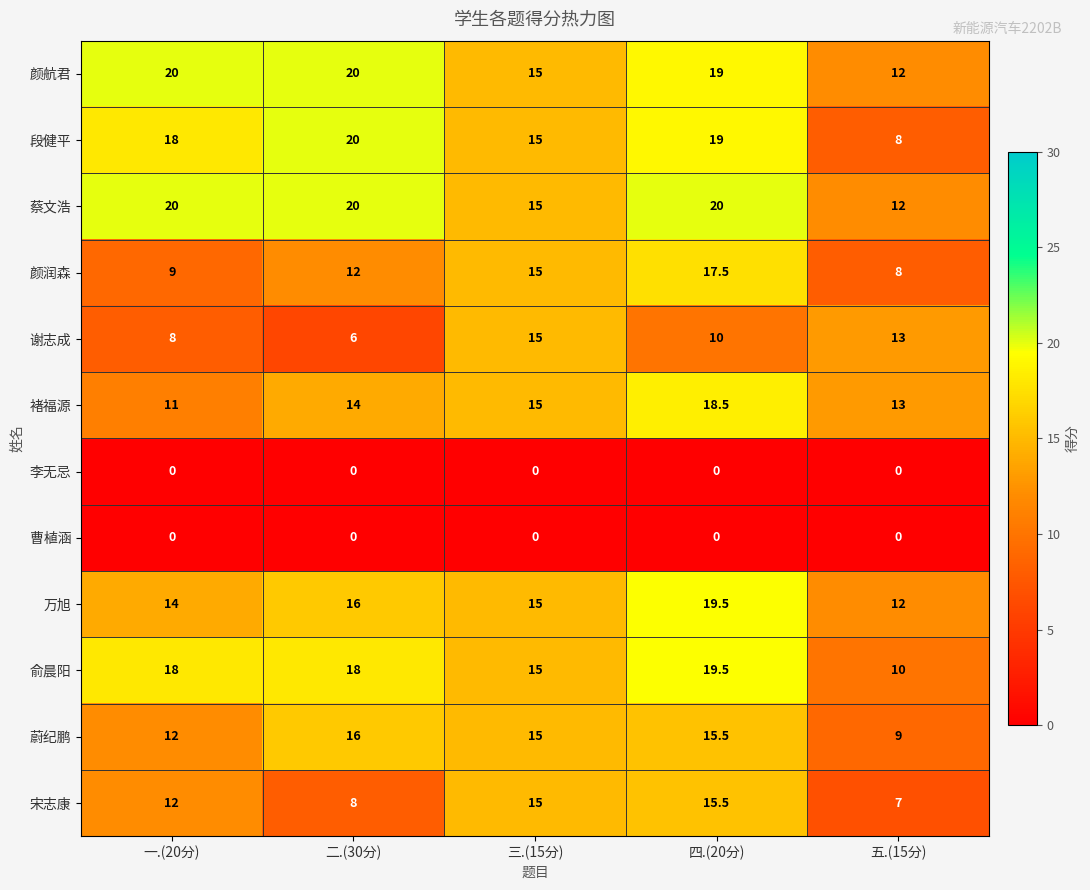

What is the average value of the 谢志成 series?

10.4